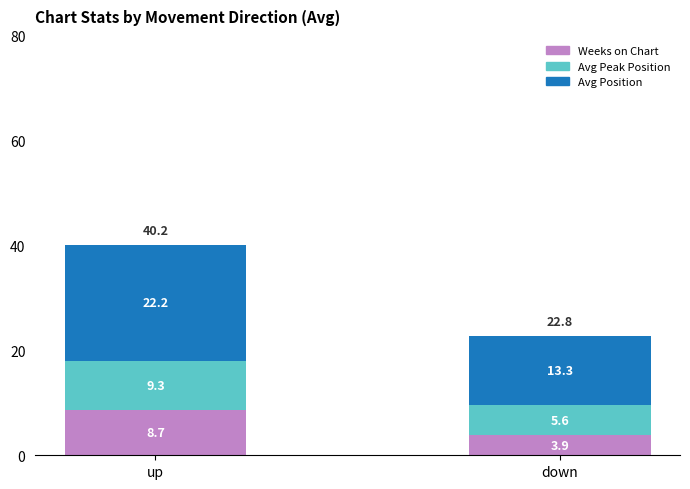

What is the difference between the Weeks on Chart values at down and up?

4.8